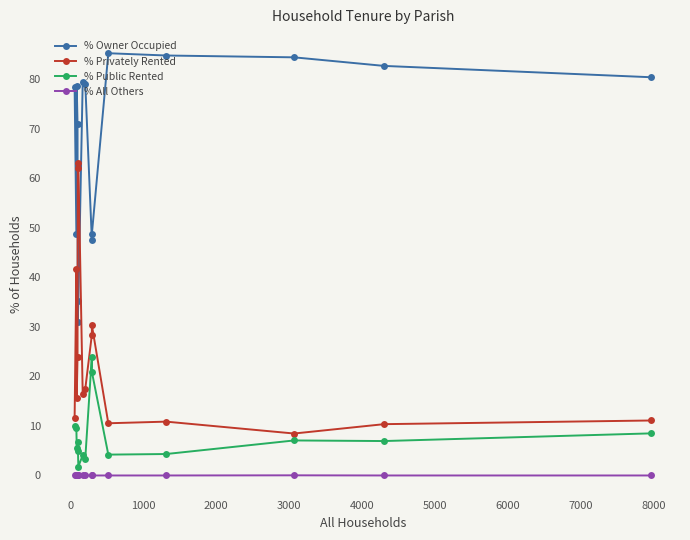

At how many categories does at least one series exceed 46?

15